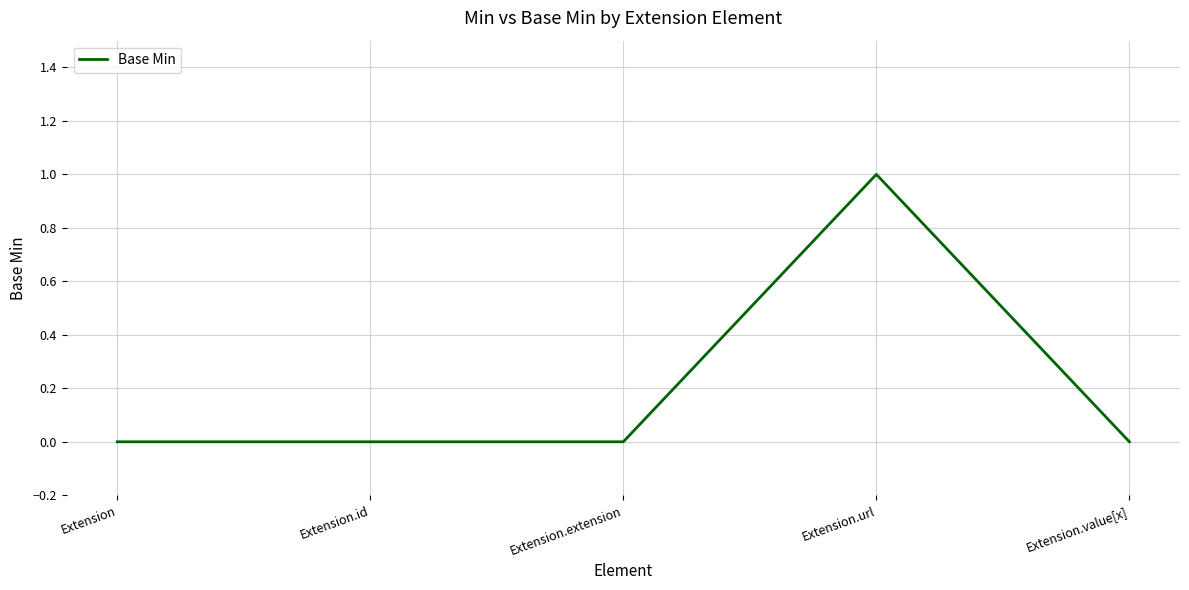

Which label corresponds to the largest value in the chart?

Extension.url